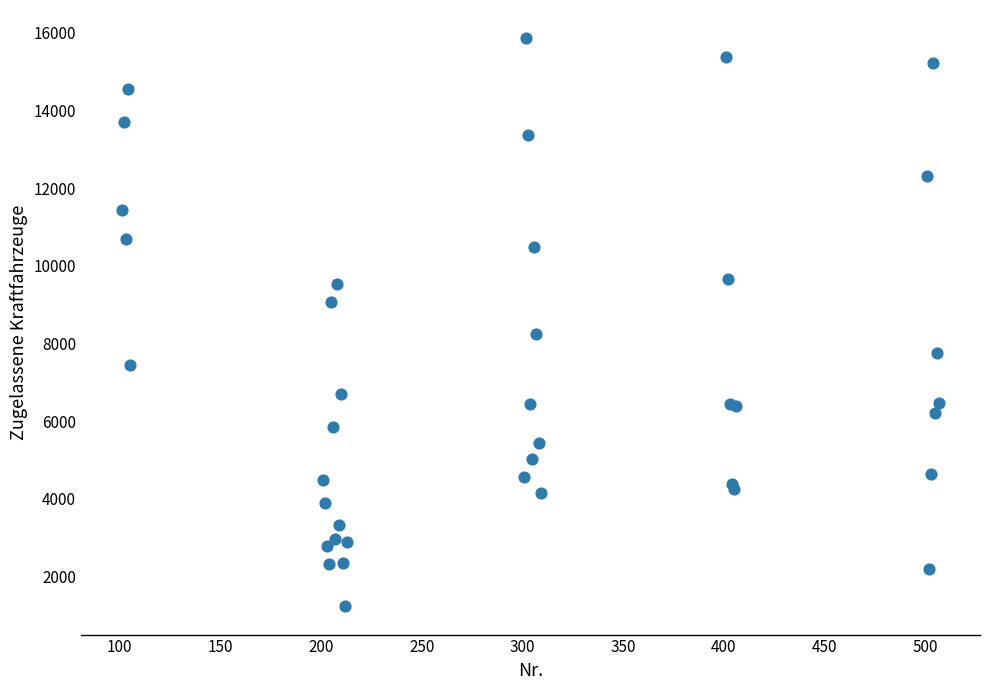

What Y value in the scatter plot is closest to 8542?

8230